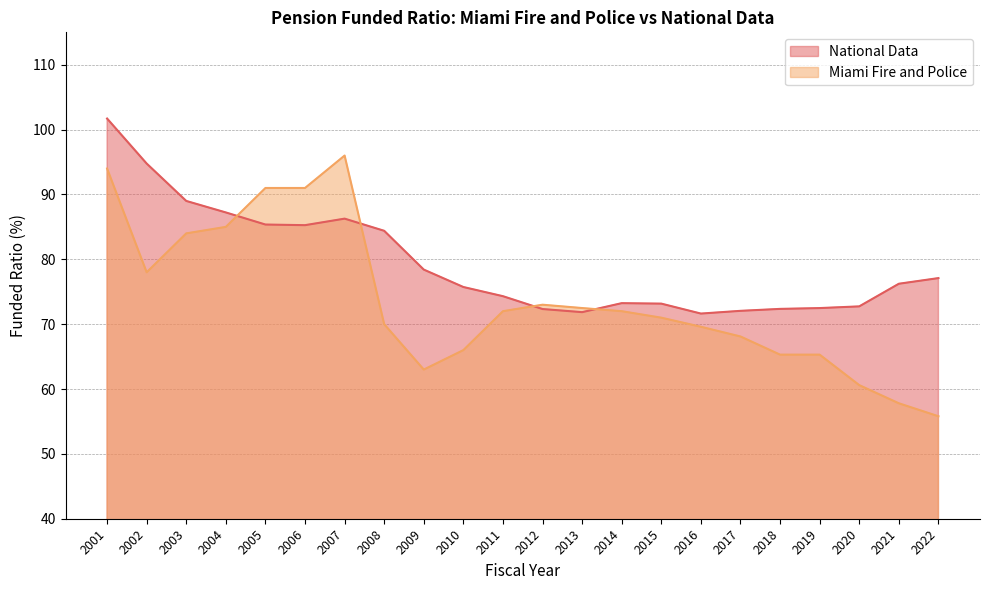

True or false: National Data has a value of 94.8 at 2002.

True